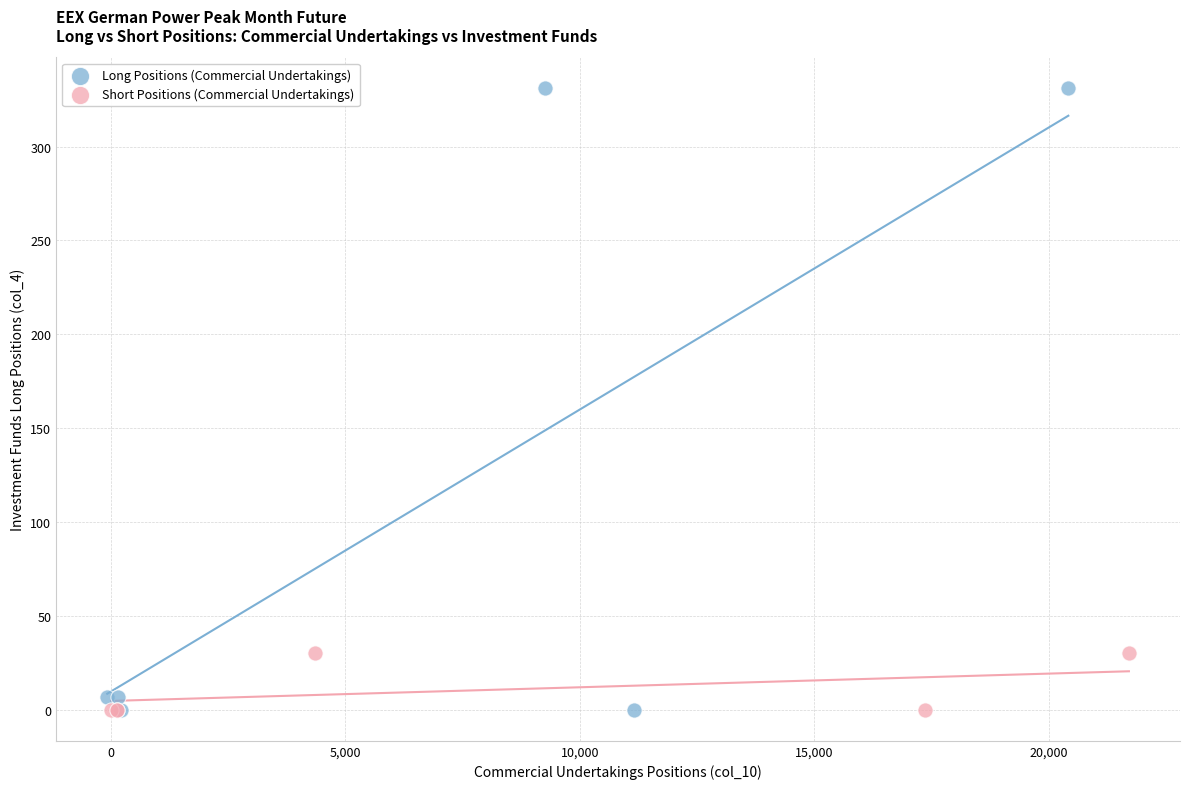

Which series has the widest spread of Y values?

Long Positions (Commercial Undertakings)